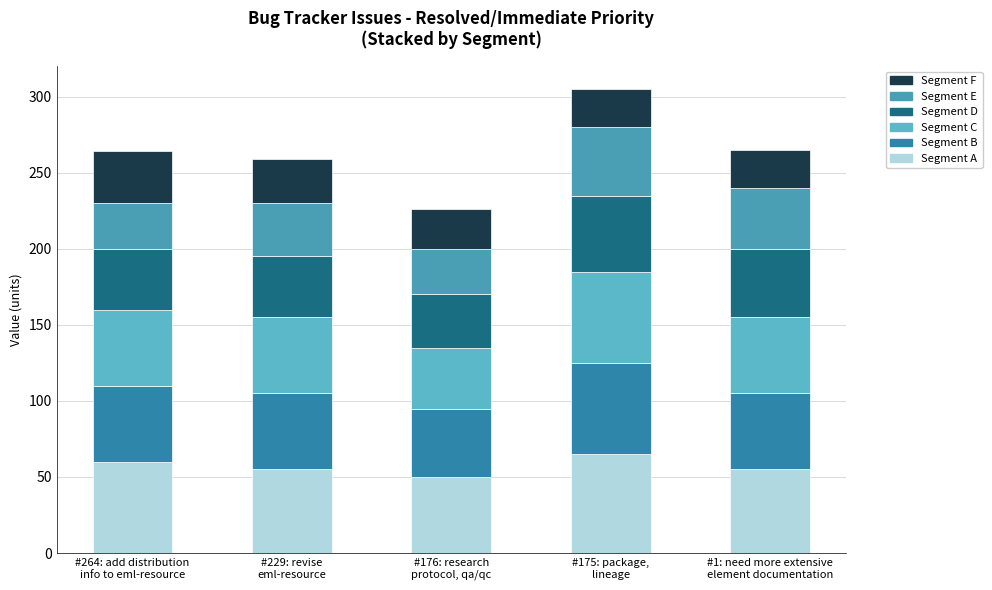

Count the number of categories in the chart.

5